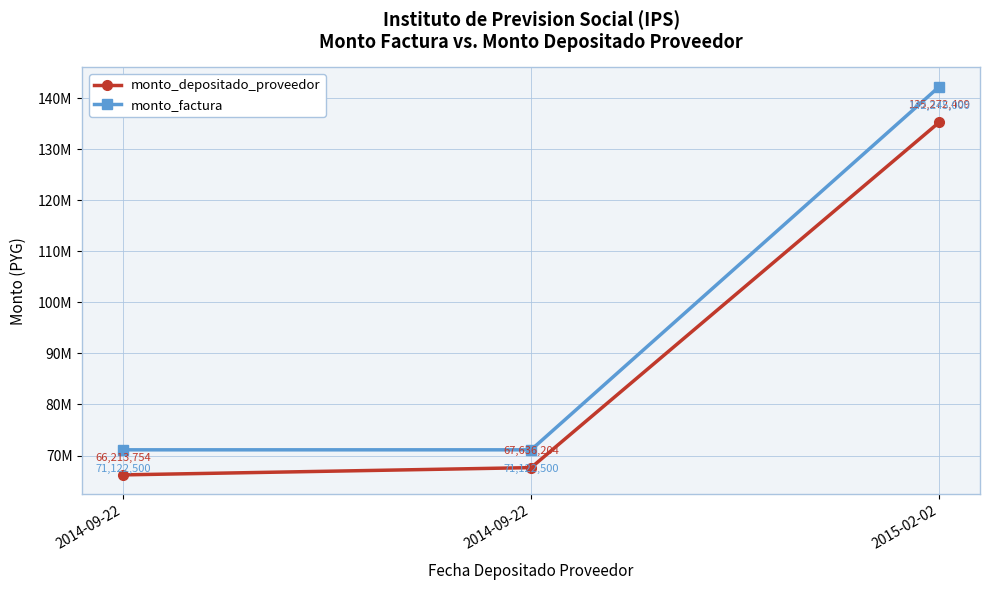

What is the label of the 2nd point from the left?

2014-09-22